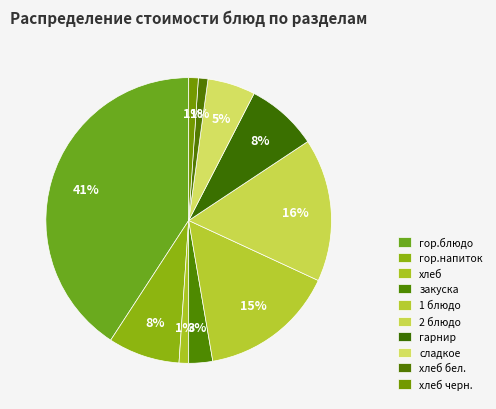

What portion of the pie excludes гарнир?

91.9%